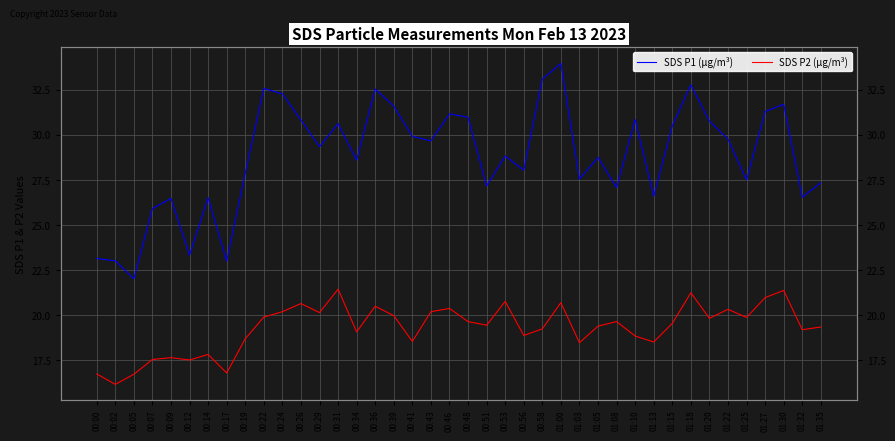

Is it true that SDS P1 (µg/m³) equals 23.0 at 00:02?

True